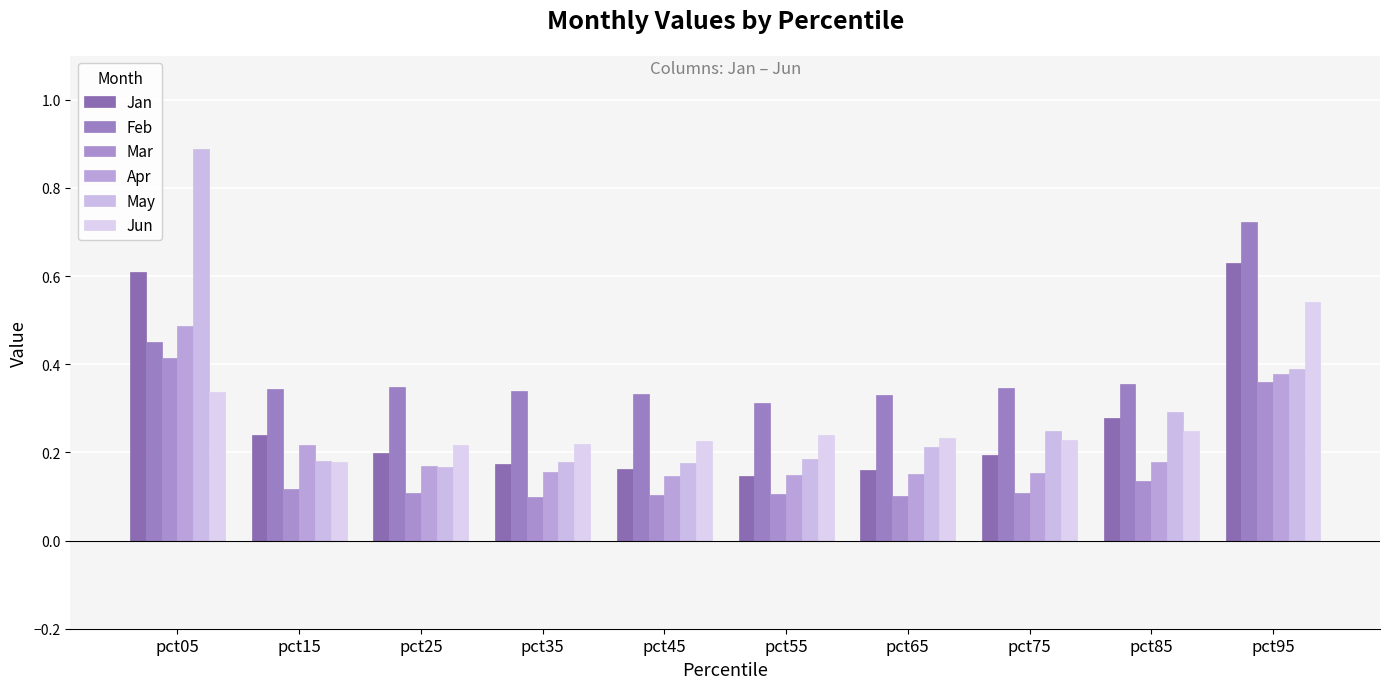

What is the value of the Feb bar at the 1st from the left?

0.5